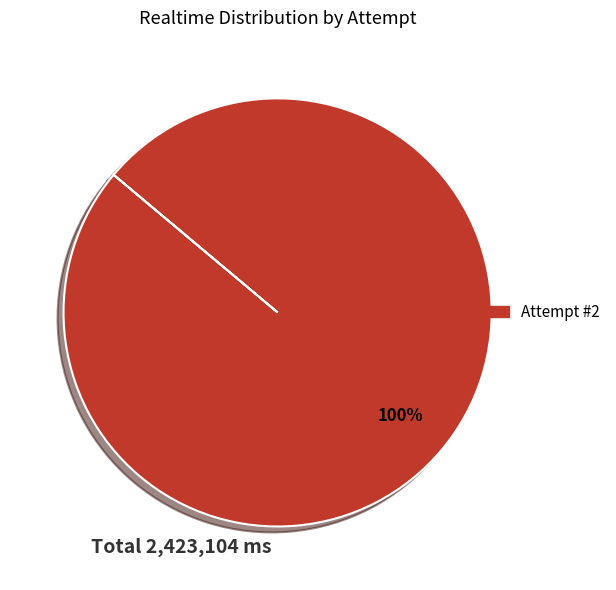

Is there any slice that represents more than half of the pie?

Yes